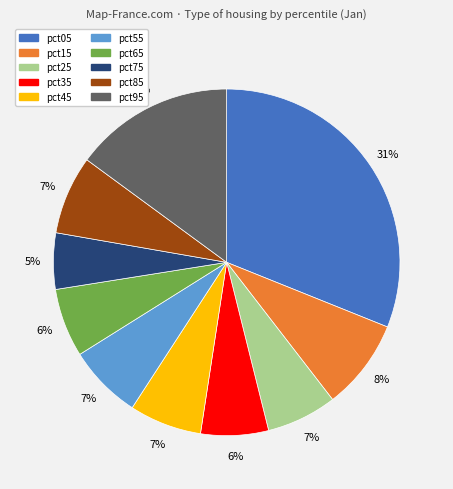

To the nearest percent, what is the difference between the largest and smallest slice percentages?

26%